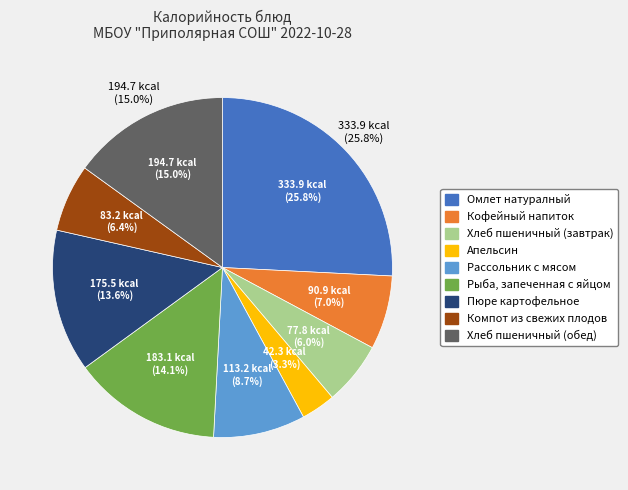

To the nearest percent, what is the combined percentage of Компот из свежих плодов and Рыба, запеченная с яйцом?

21%